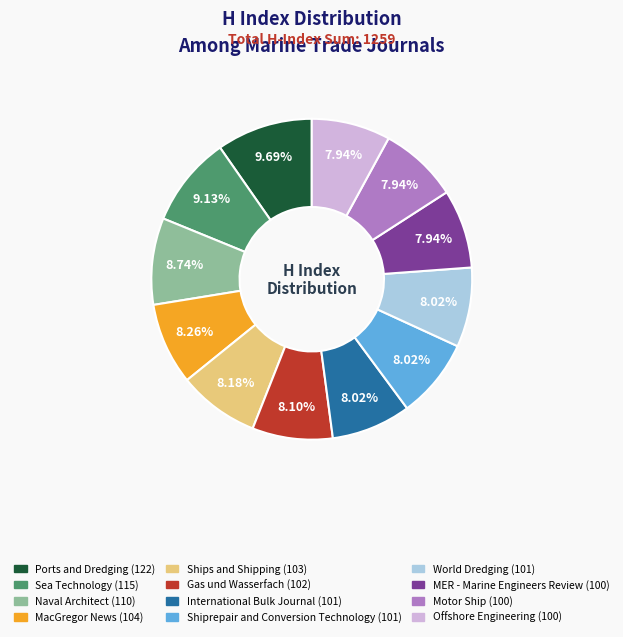

To the nearest percent, what is the combined percentage of Motor Ship and Naval Architect?

17%